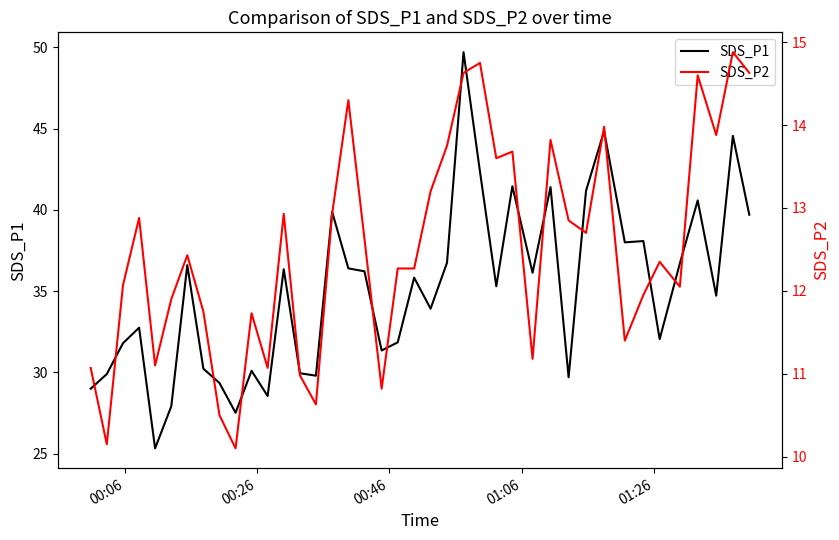

How many interior local valleys does the SDS_P2 series have?

12